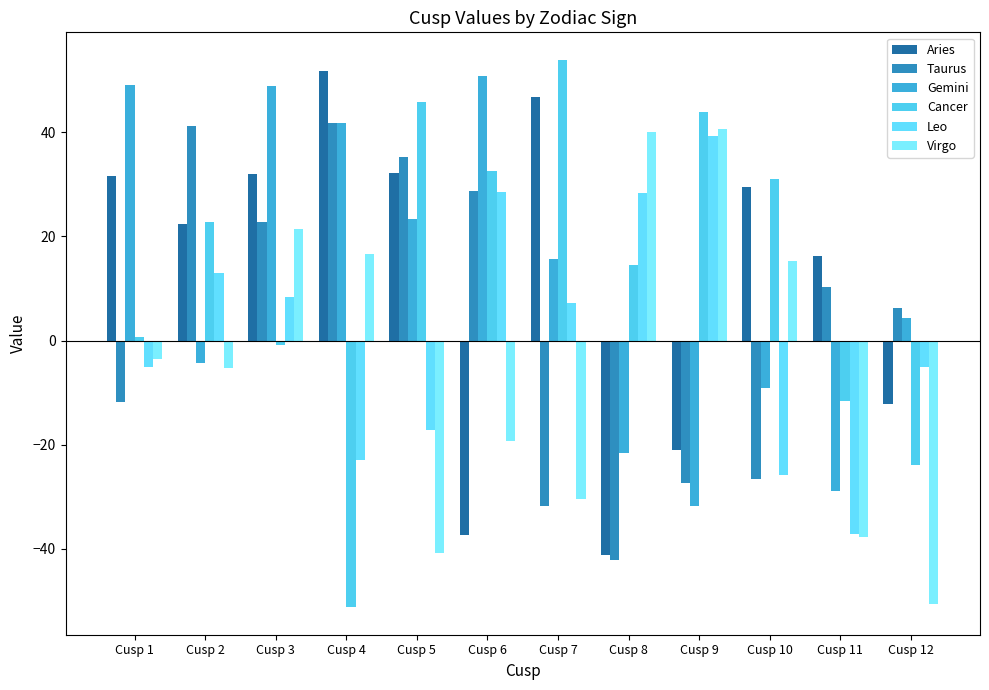

What is the smallest value displayed?

-51.2